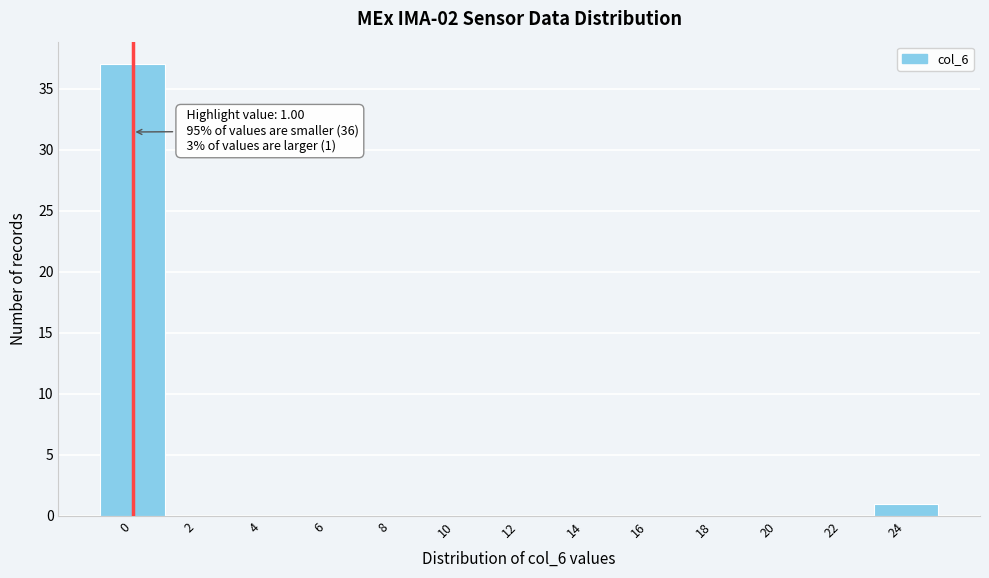

Reading left to right, list all the values displayed in this chart.

0=37	2=0	4=0	6=0	8=0	10=0	12=0	14=0	16=0	18=0	20=0	22=0	24=1